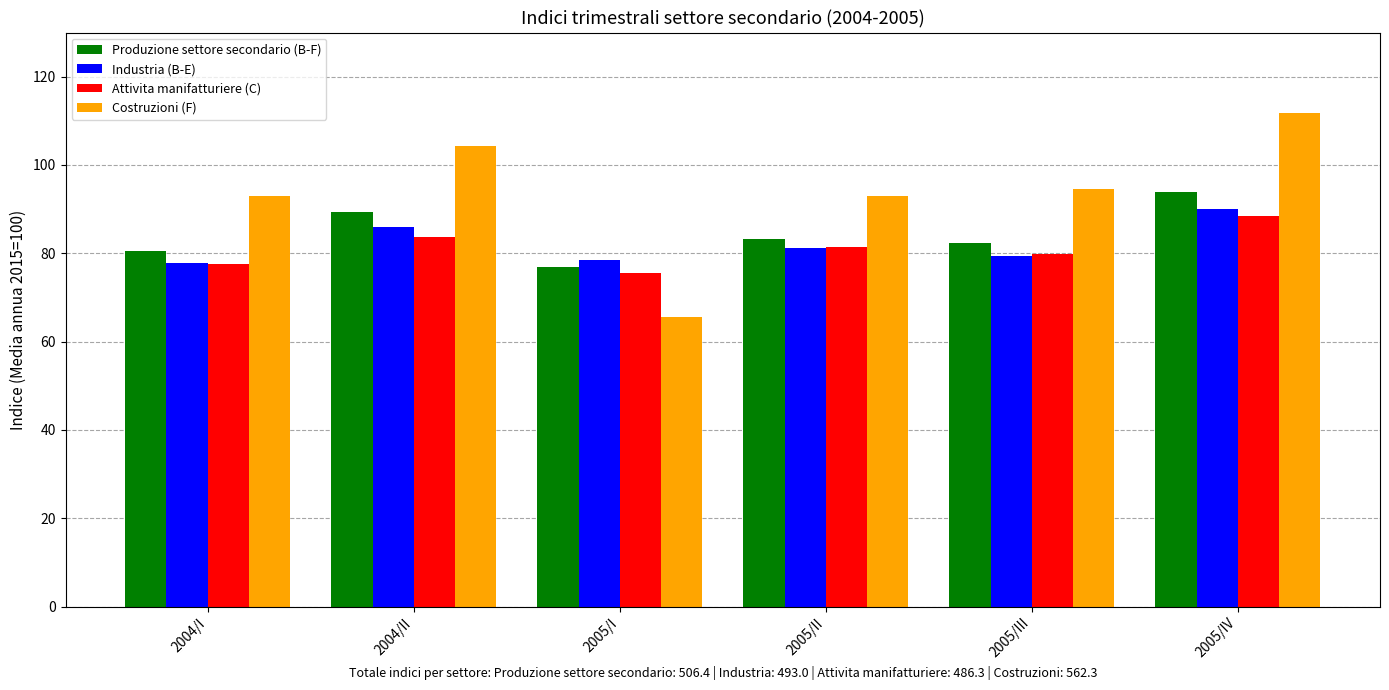

What is the value of the Attivita manifatturiere (C) bar at the 6th from the left?

88.3